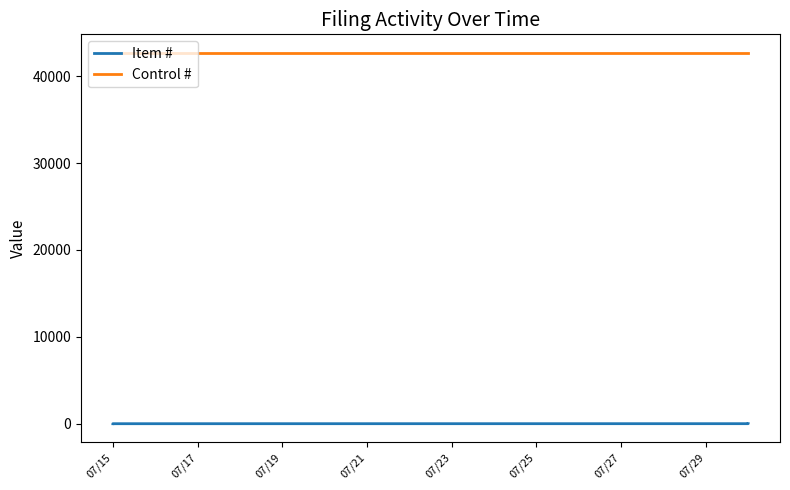

Is it true that Item # equals 2 at 07/15?

True